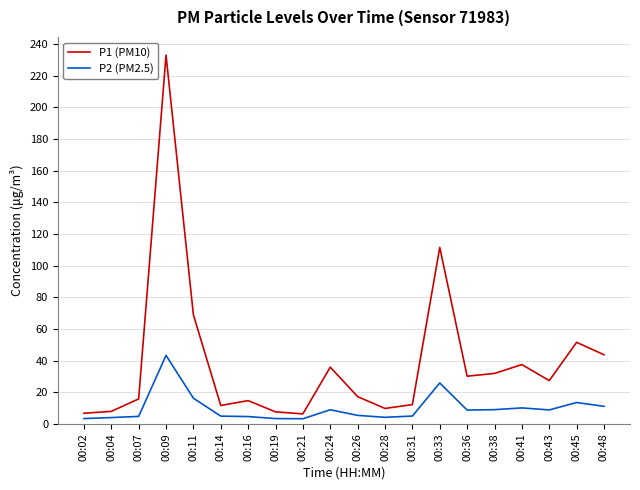

How many lines are shown in the chart?

2